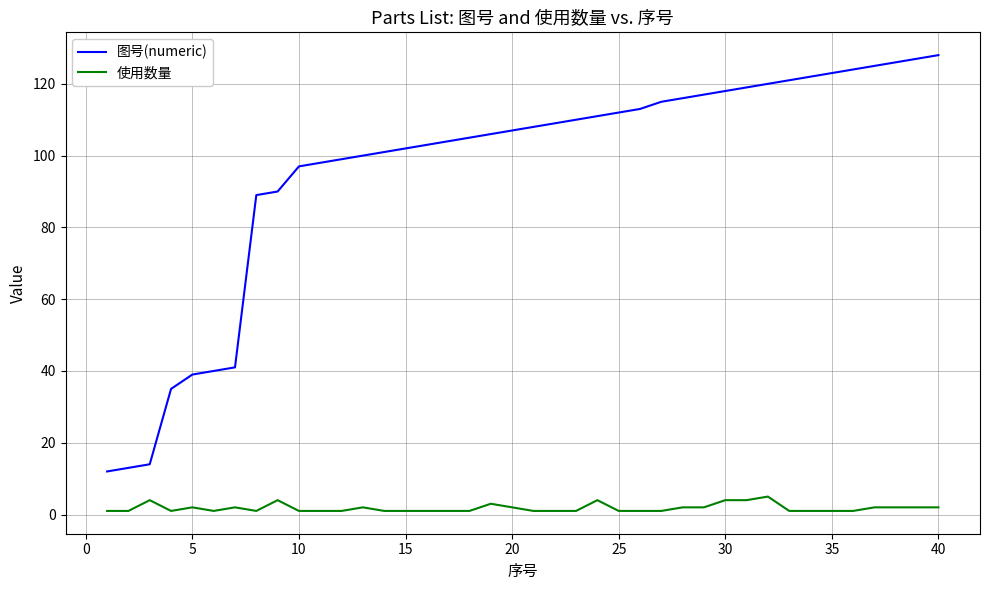

What is the maximum value shown in the chart?

128